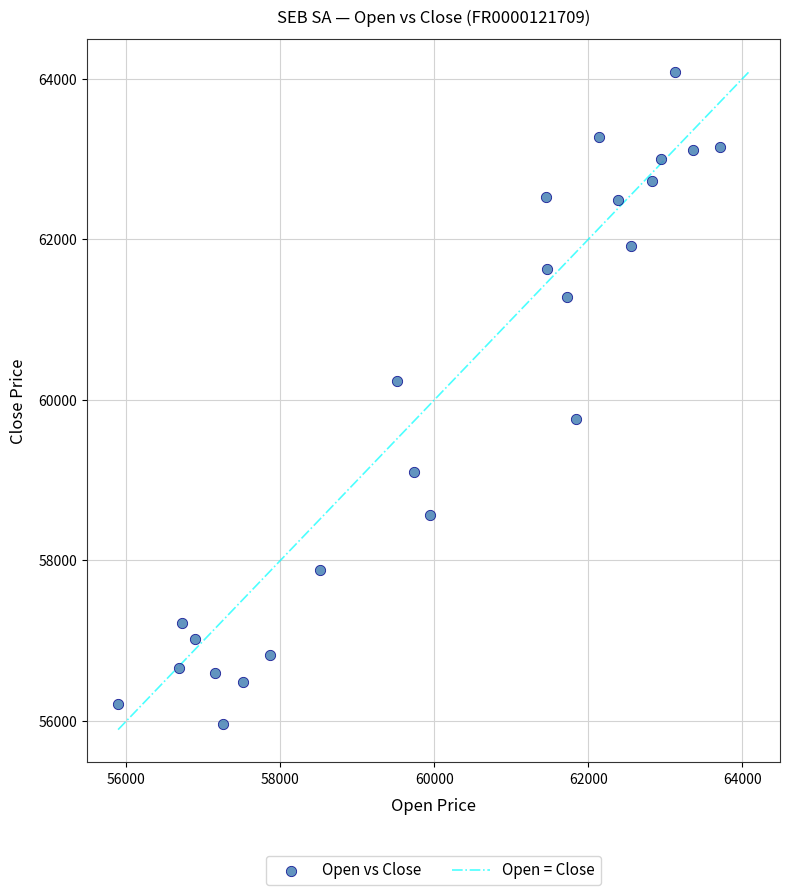

What is the range of X values (max minus min)?

7824